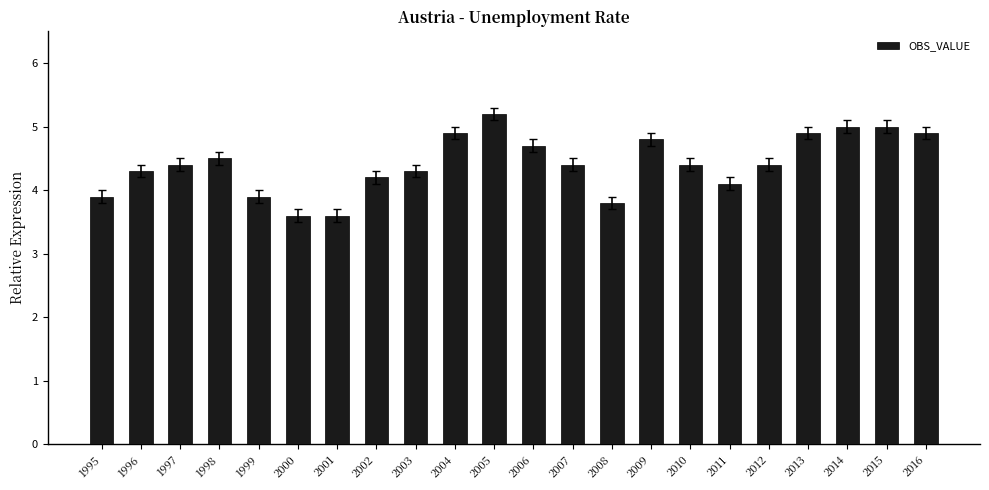

What is the difference between the second highest and second lowest values?

1.4